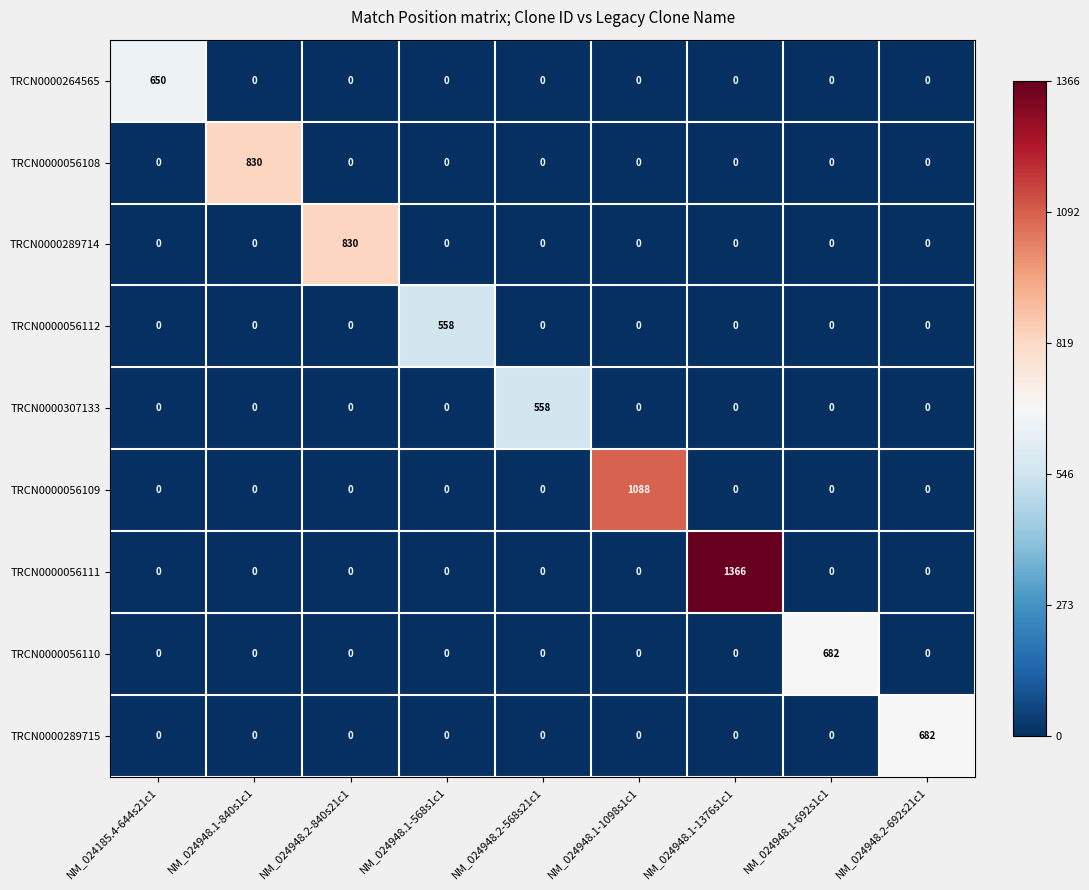

Which category has the highest value in the TRCN0000056109 series?

NM_024948.1-1098s1c1